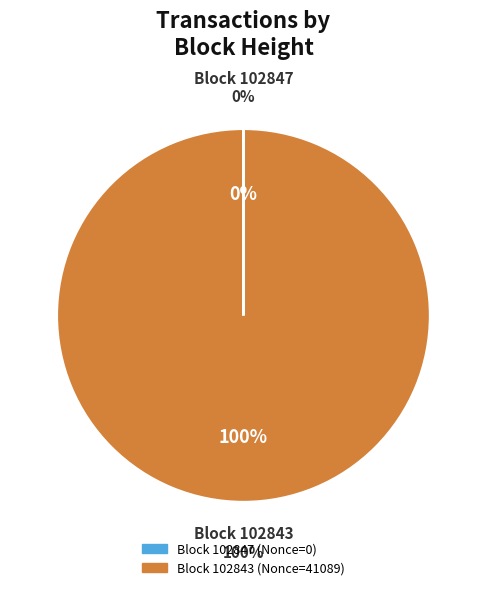

Rank the categories by value from highest to lowest.

102843, 102847